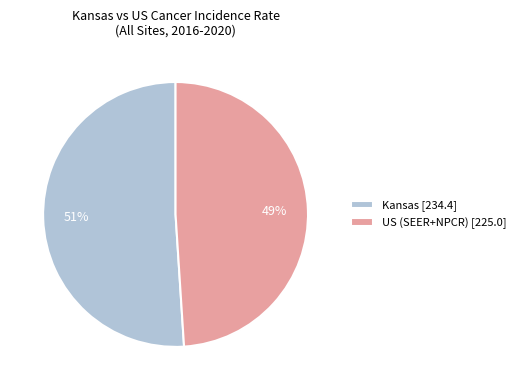

Count the number of slices in the pie.

2